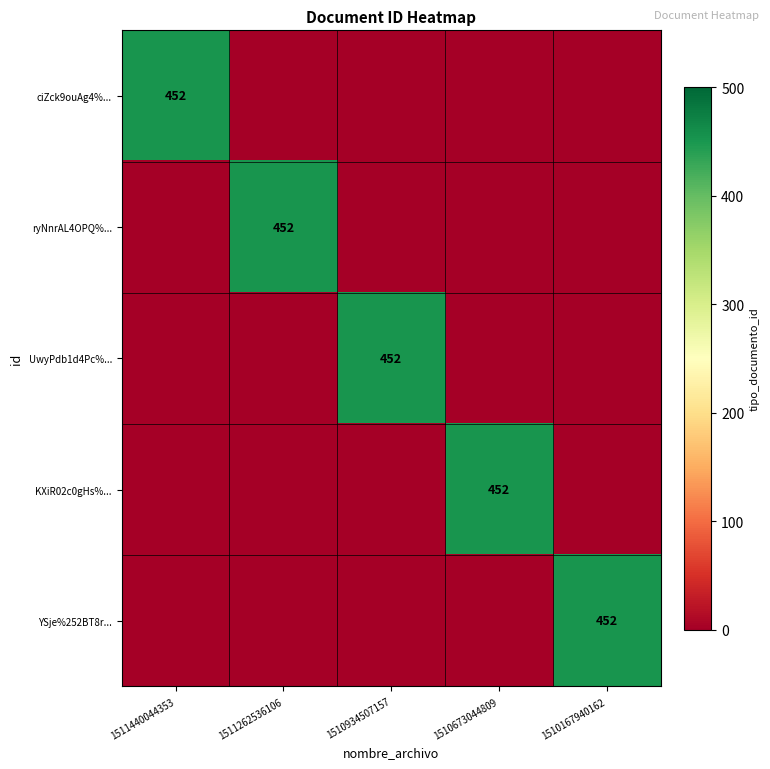

What is the highest value of the ryNnrAL4OPQ%... series?

452